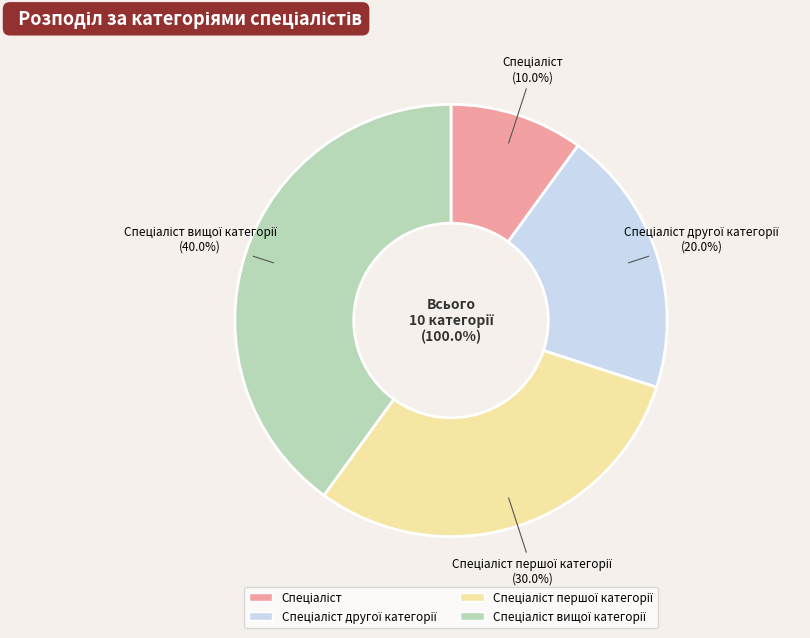

To the nearest percent, what percentage of the pie is Спеціаліст вищої категорії?

40%